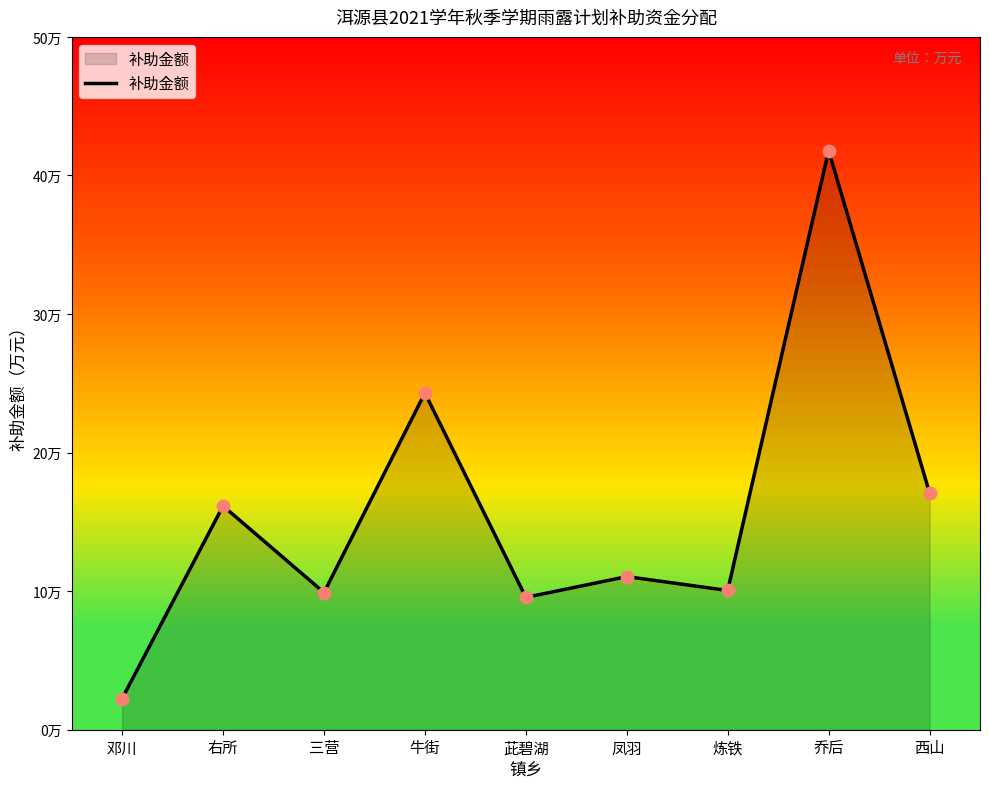

Between 凤羽 and 炼铁, which is larger?

凤羽